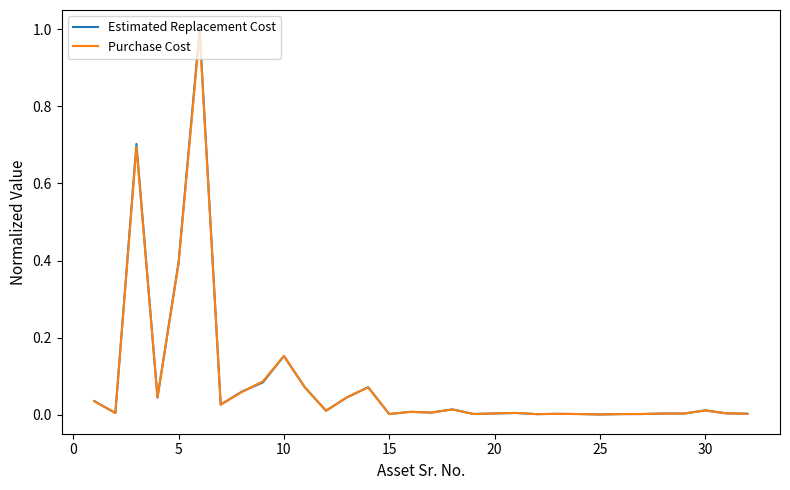

What is the maximum value shown in the chart?

1.0